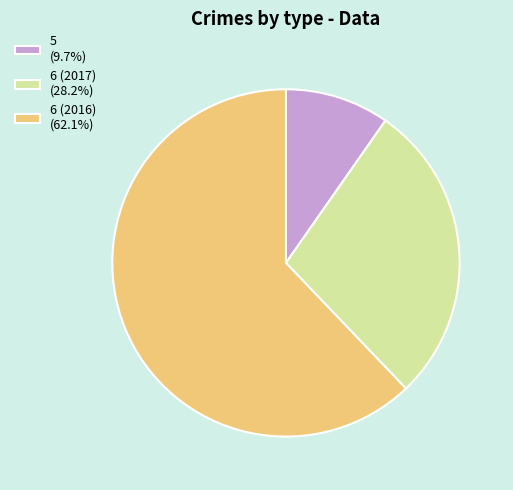

What is the ratio of the value at 5 to the value at 6 (2017)?

0.3